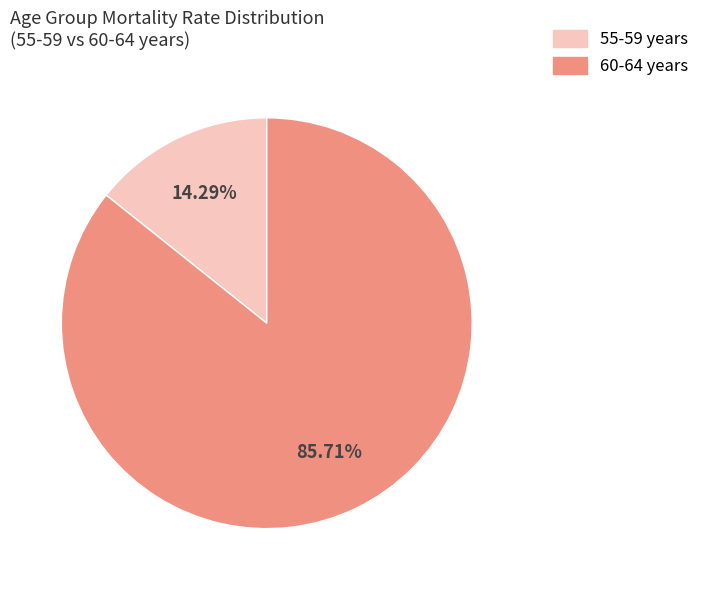

Which has a higher value, 60-64 years or 55-59 years?

60-64 years